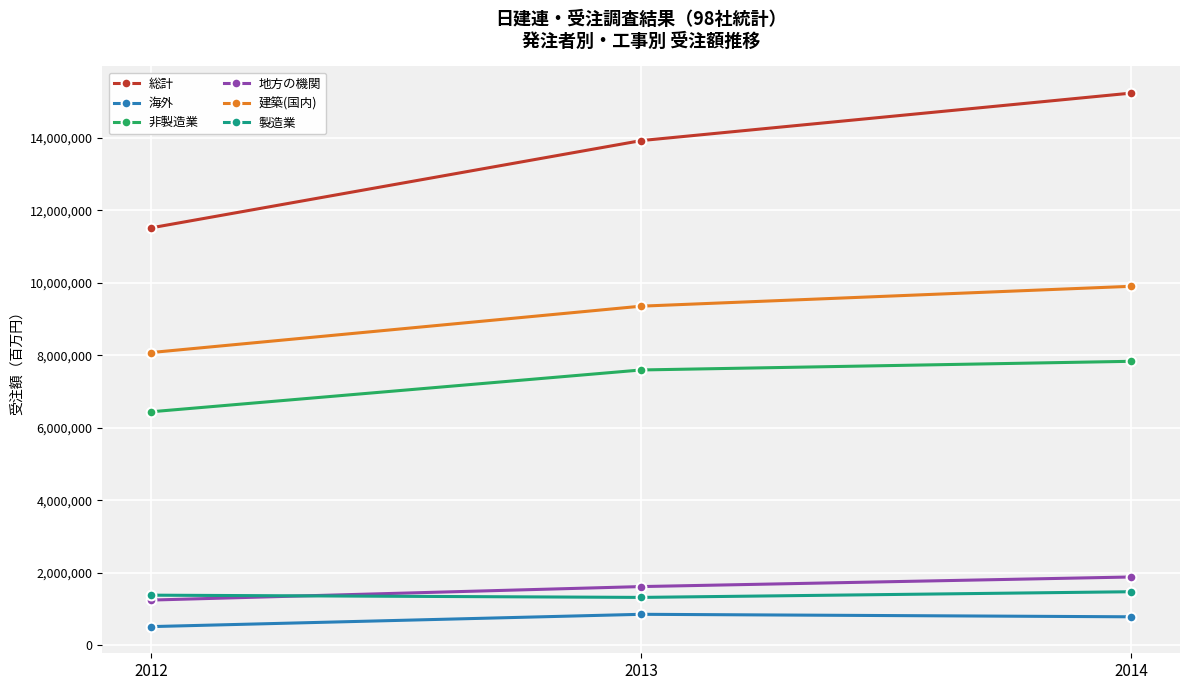

What is the difference between the highest and lowest values at 2012?

10995838